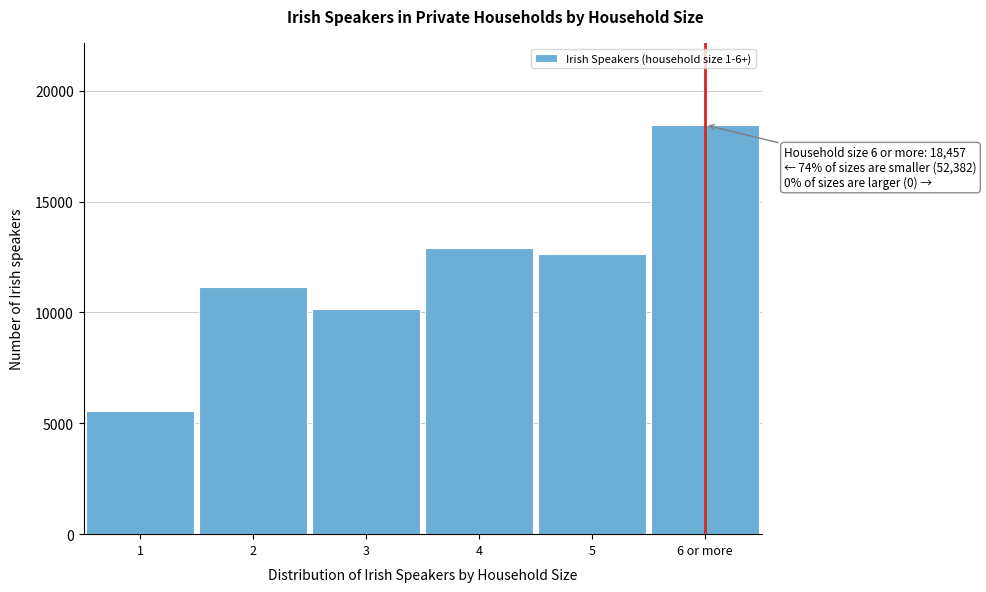

Reading right to left, what are all the values shown in this chart?

18457	12644	12891	10135	11158	5554